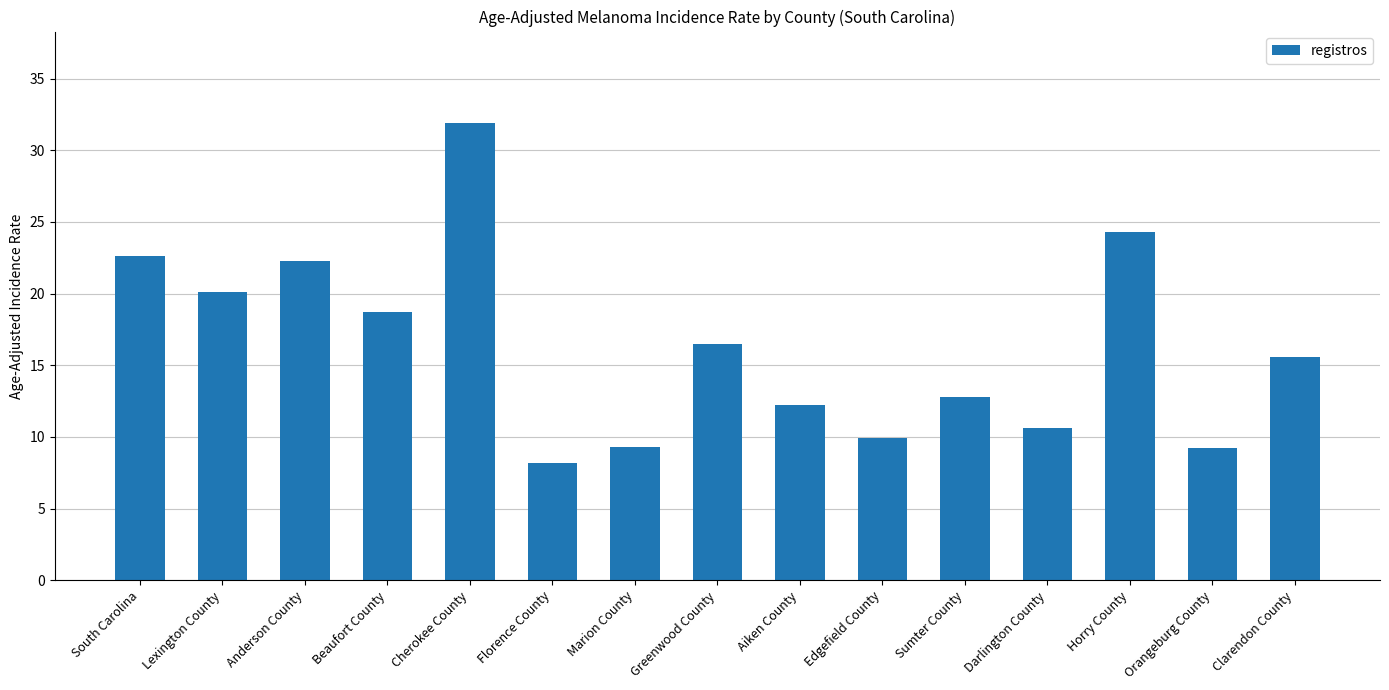

True or false: the data shows 7.9 at Cherokee County.

False